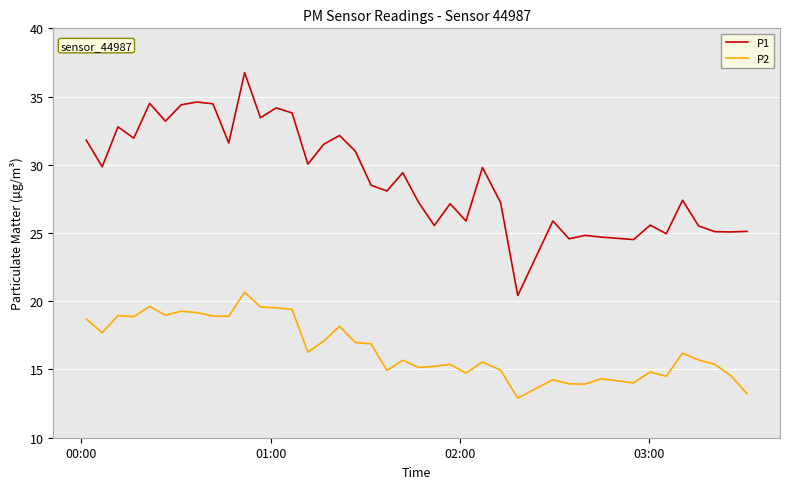

Which series has the widest spread of values?

P1